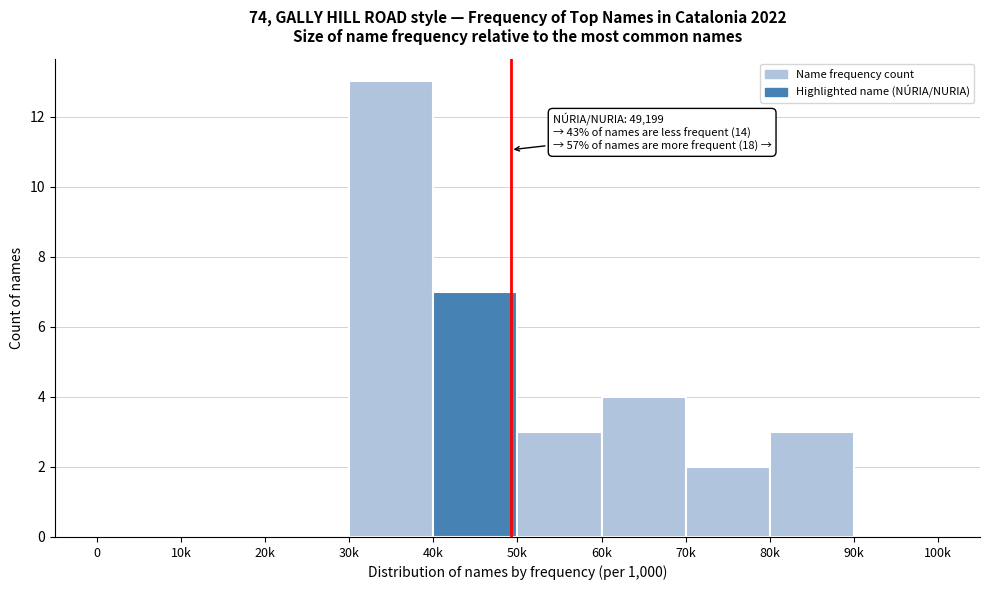

Reading left to right, extract all data points from this chart.

0=0	10k=0	20k=0	30k=13	40k=7	50k=3	60k=4	70k=2	80k=3	90k=0